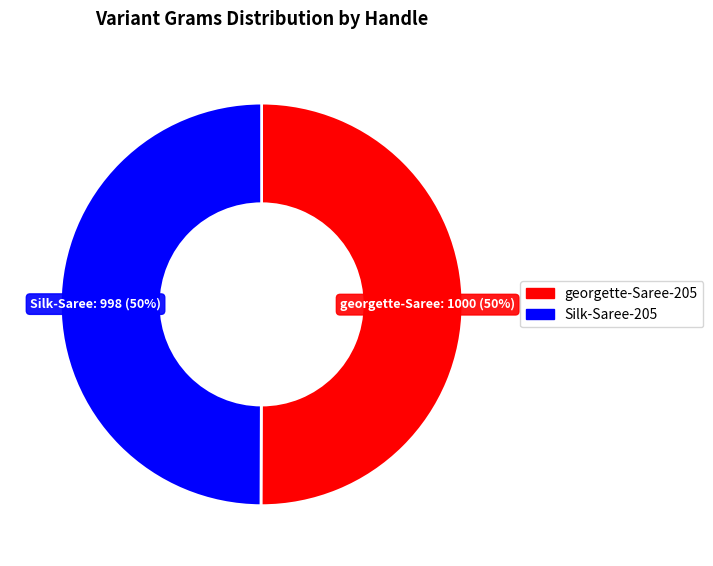

To the nearest percent, what portion does georgette-Saree-205 represent?

50%